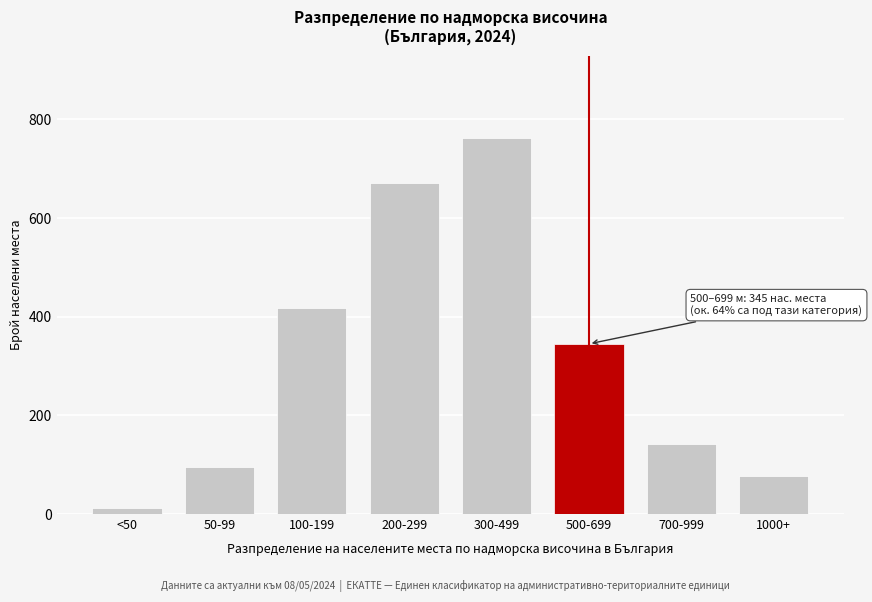

Reading left to right, extract all data points from this chart.

<50=12	50-99=95	100-199=418	200-299=672	300-499=762	500-699=345	700-999=142	1000+=78